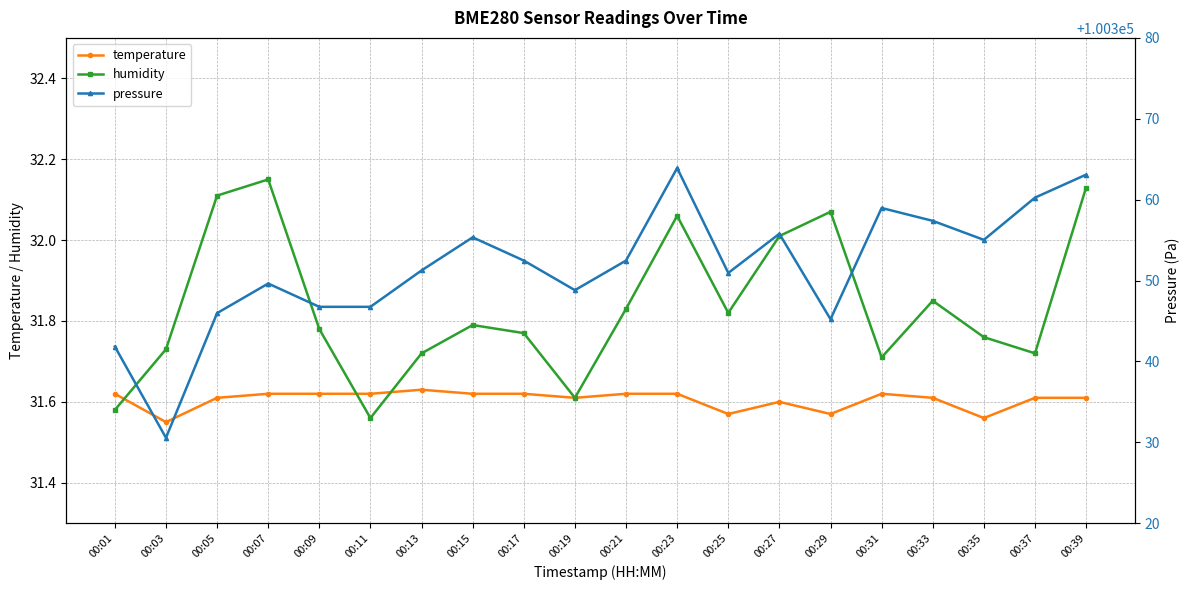

Between 00:33 and 00:19, which is larger?

00:33